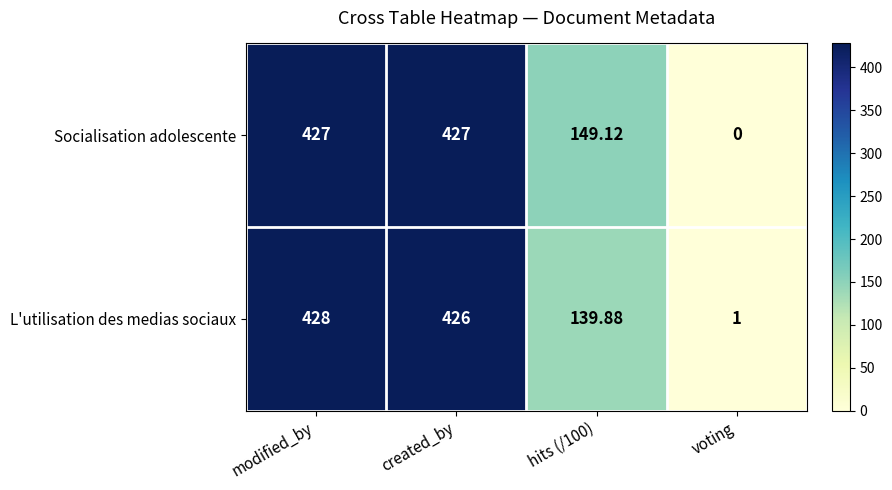

What is the maximum value shown in the chart?

428.0